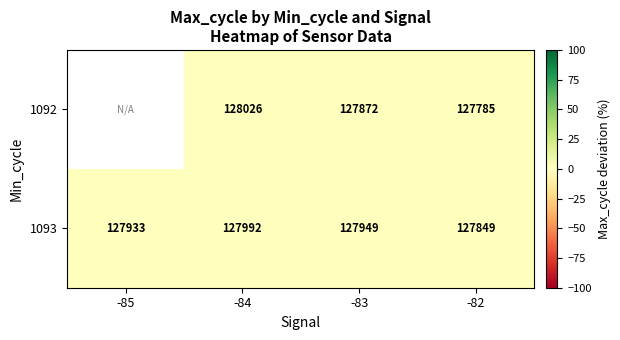

Which series has the largest total across all categories?

1093